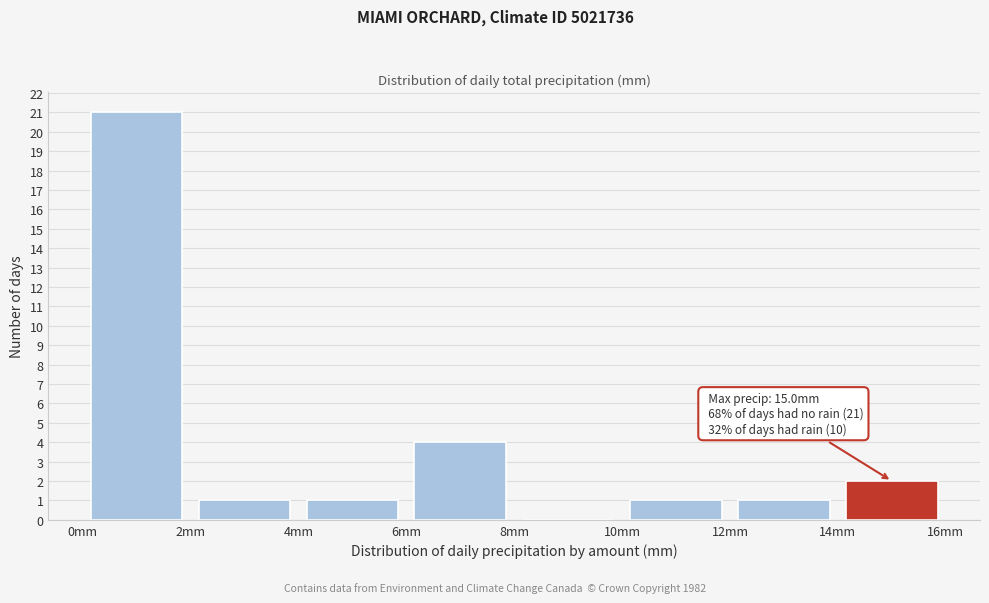

Which range on the x-axis has the tallest bar?

0 to 2